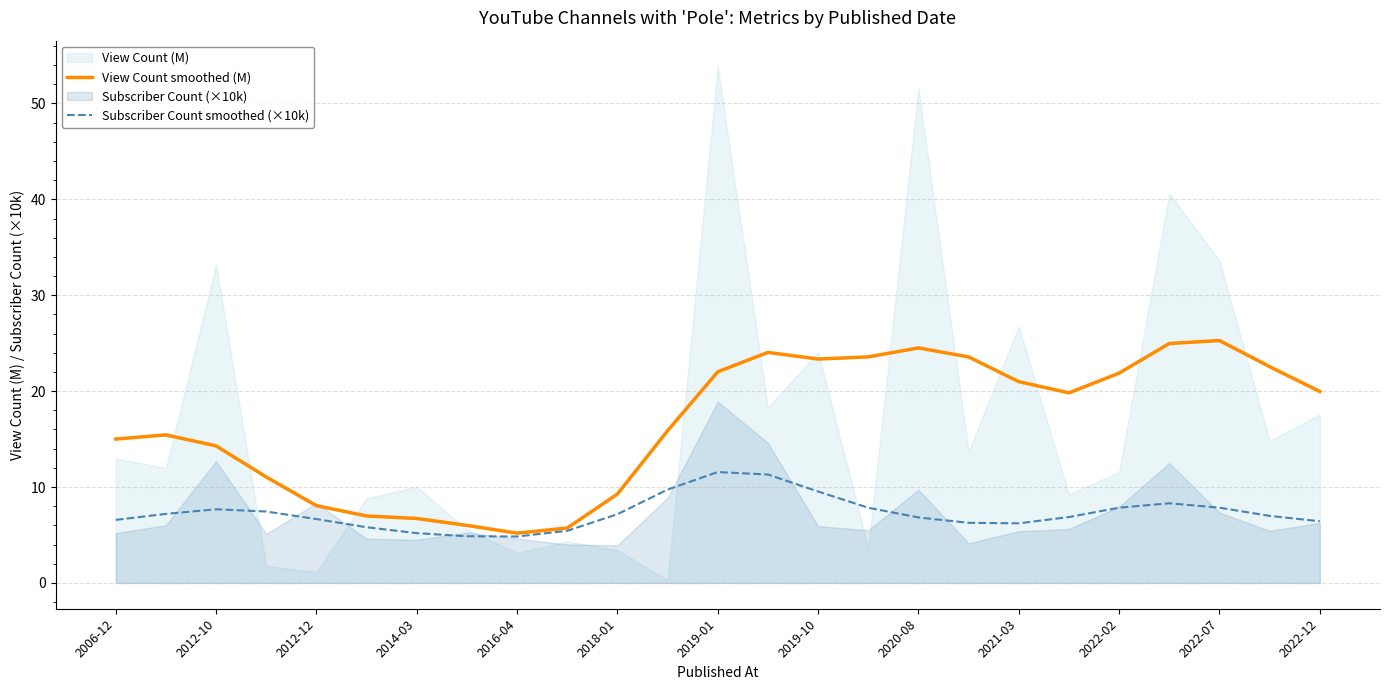

Which series has the largest total across all categories?

View Count smoothed (M)